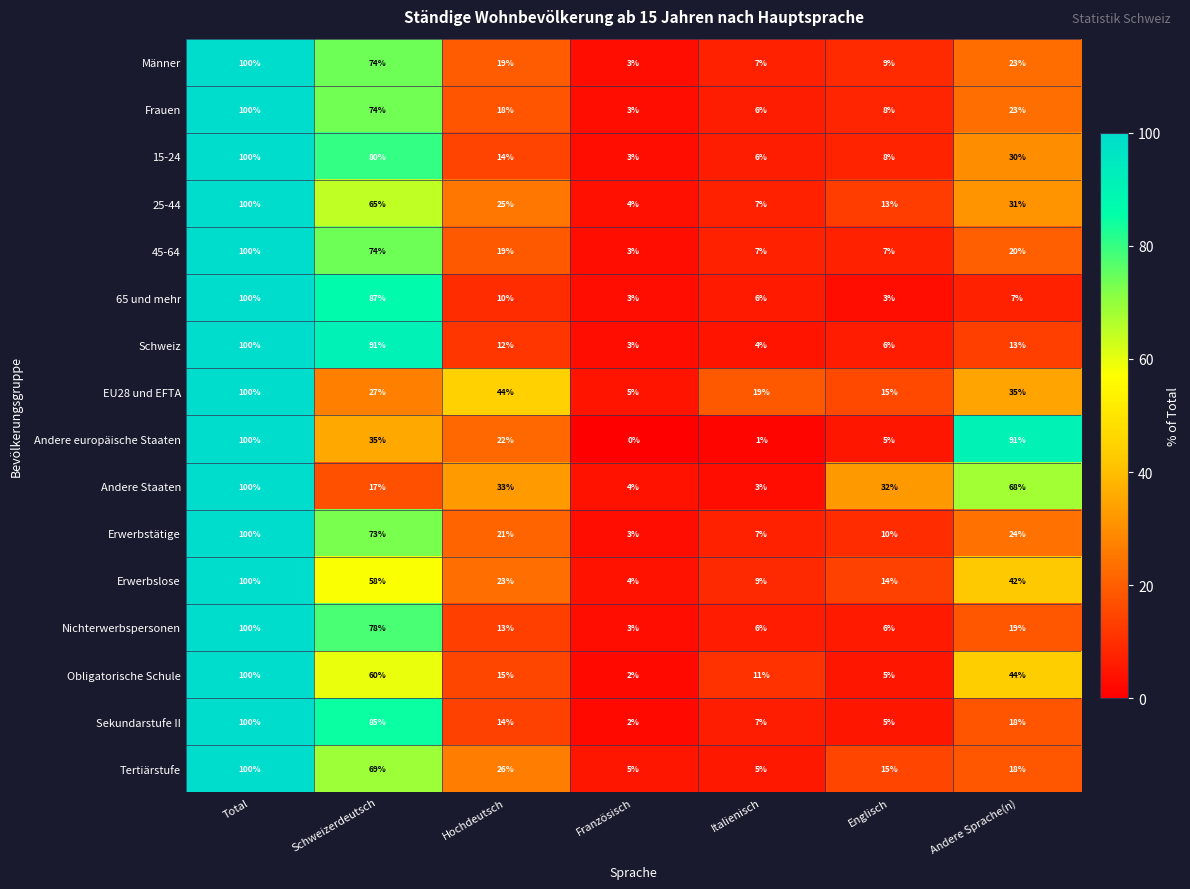

Which category has the highest value across all series?

Total